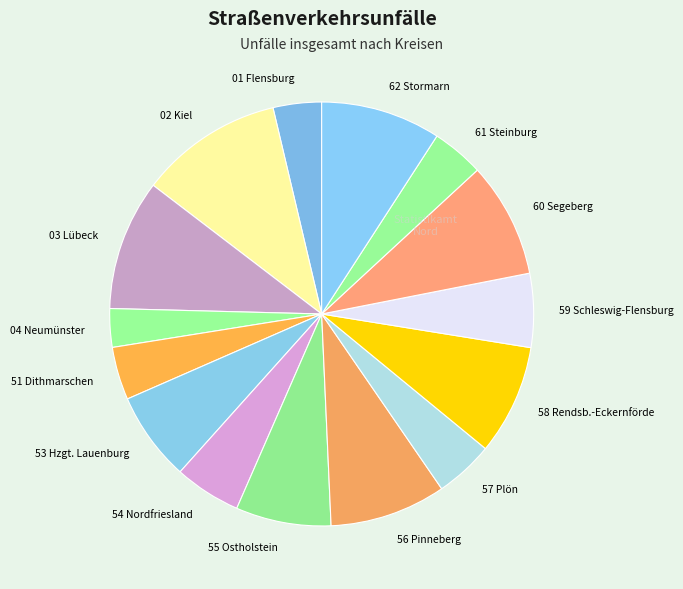

Approximately how many times larger is the value at 58 Rendsb.-Eckernförde compared to 53 Hzgt. Lauenburg?

1.2